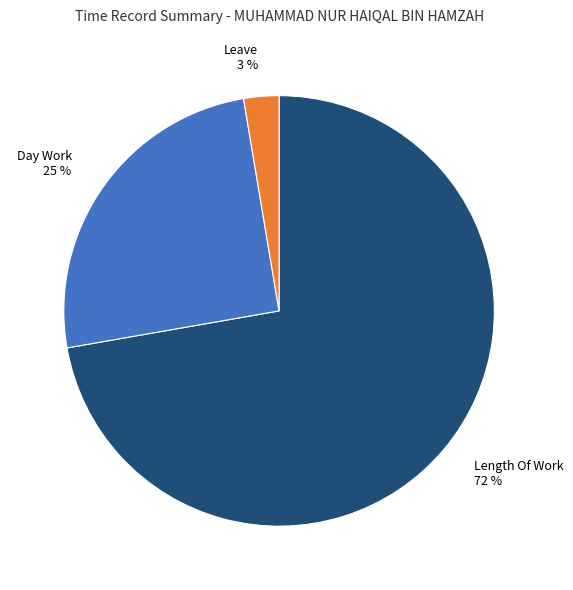

Do Leave and Day Work together represent more than half of the pie?

No